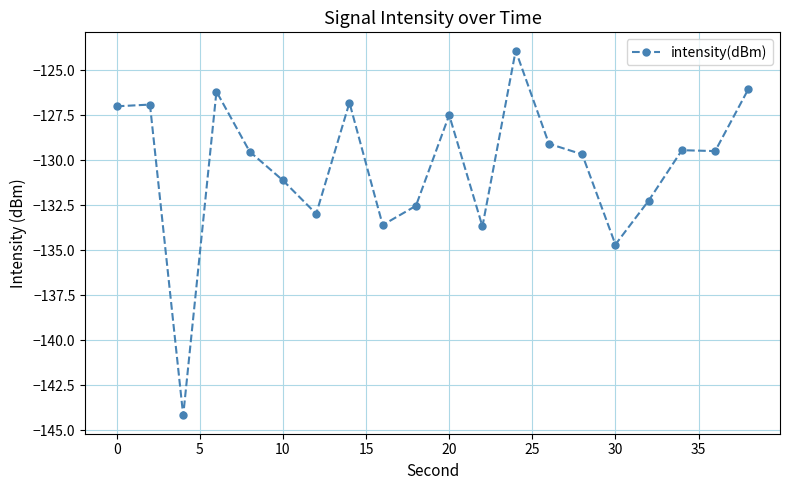

What is the smallest value displayed?

-144.2